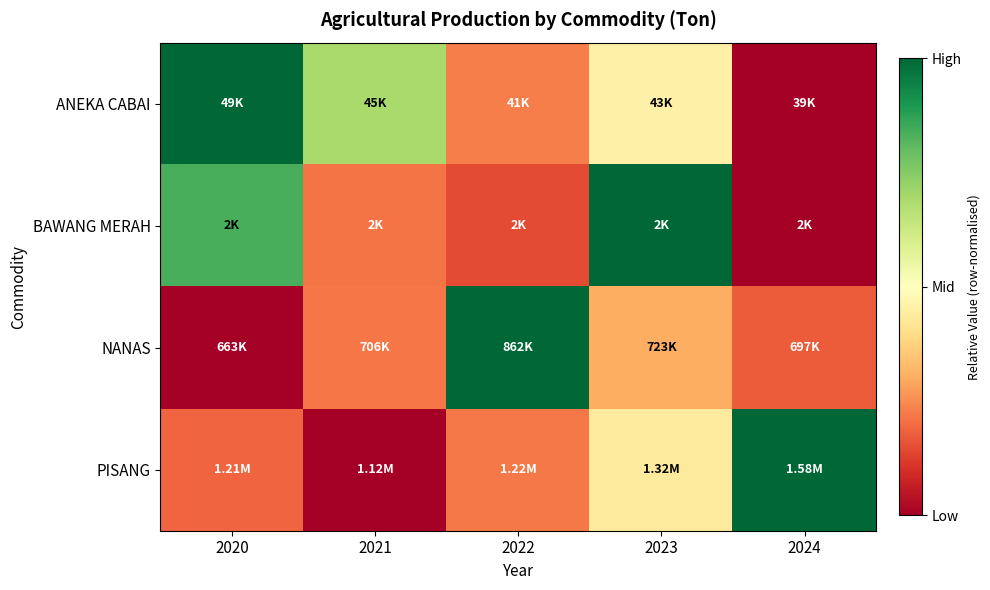

Reading left to right, transcribe all the data shown in this chart.

ANEKA CABAI: 2020=1.0	2021=0.7	2022=0.2	2023=0.5	2024=0.0
BAWANG MERAH: 2020=0.8	2021=0.2	2022=0.1	2023=1.0	2024=0.0
NANAS: 2020=0.0	2021=0.2	2022=1.0	2023=0.3	2024=0.2
PISANG: 2020=0.2	2021=0.0	2022=0.2	2023=0.4	2024=1.0